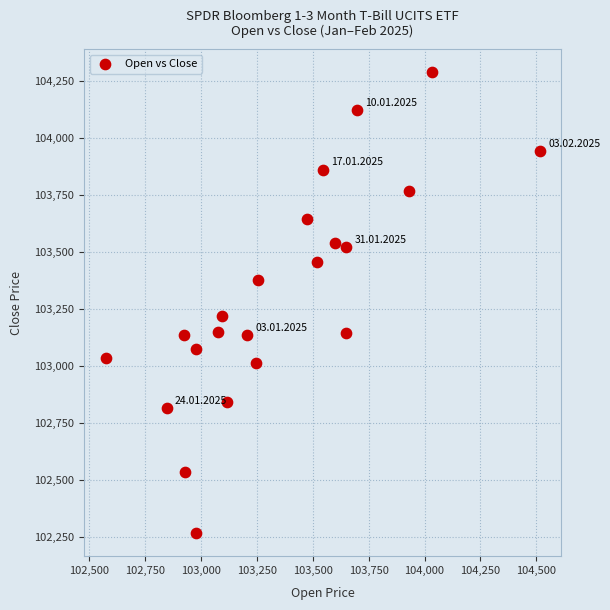

What is the range of X values (max minus min)?

1941